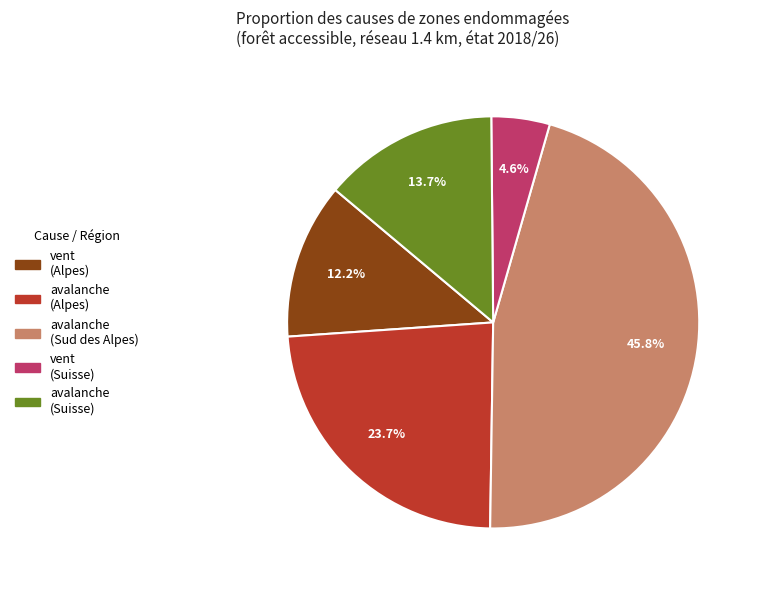

Approximately how many times larger is the value at avalanche (Alpes) compared to avalanche (Sud des Alpes)?

0.5